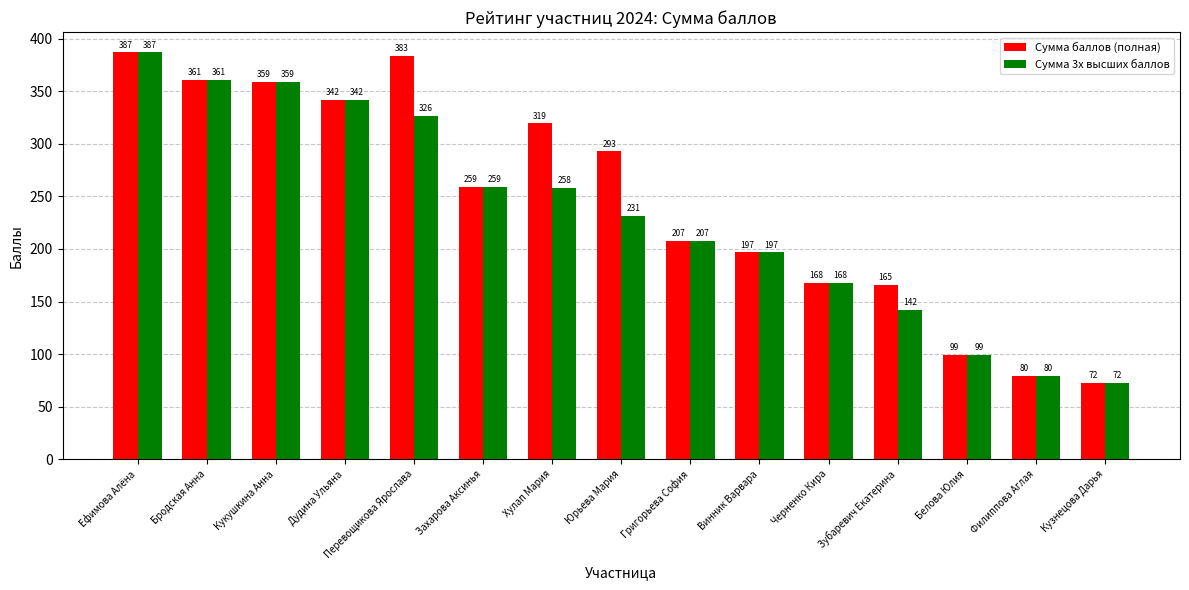

Is the value of Сумма 3х высших баллов at Дудина Ульяна greater than the value of Сумма баллов (полная) at Кузнецова Дарья?

Yes